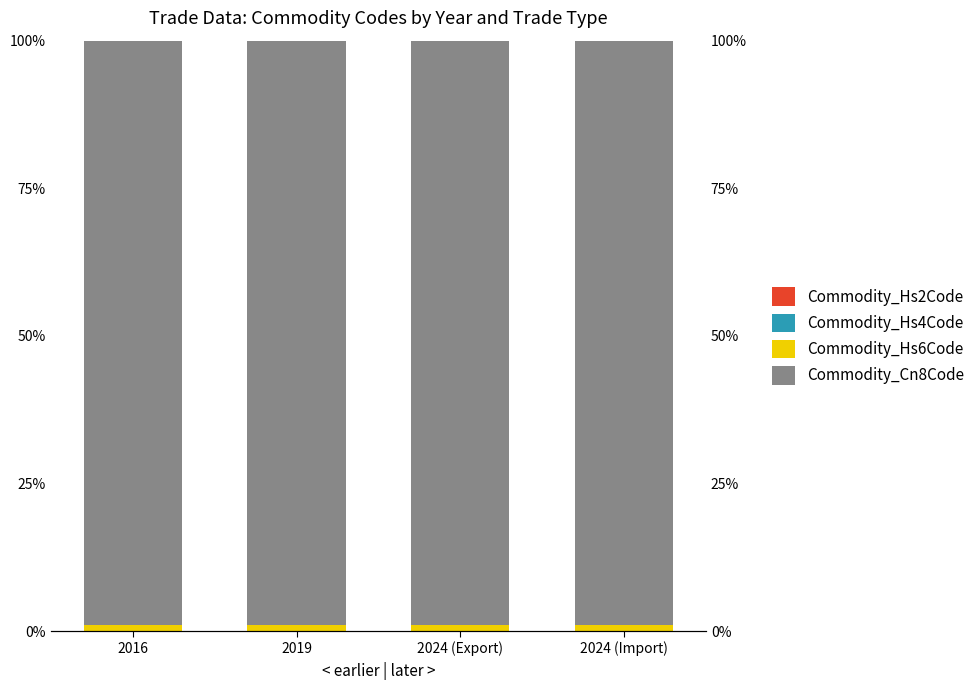

Are the bars horizontal?

No